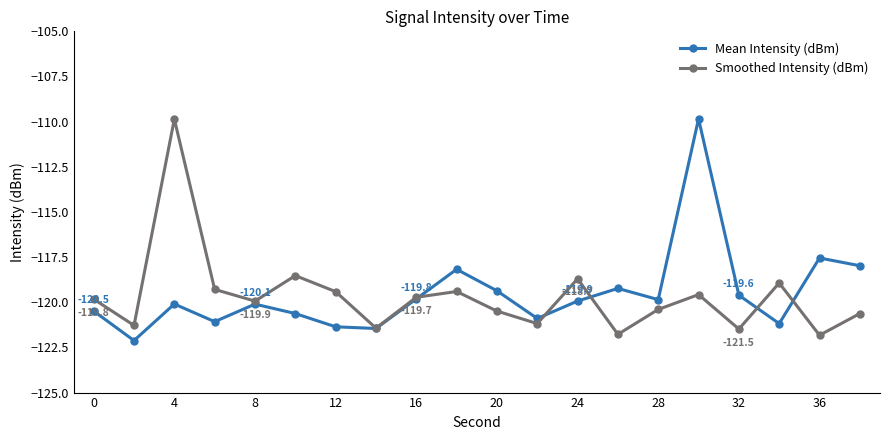

How many times do Mean Intensity (dBm) and Smoothed Intensity (dBm) cross each other?

5